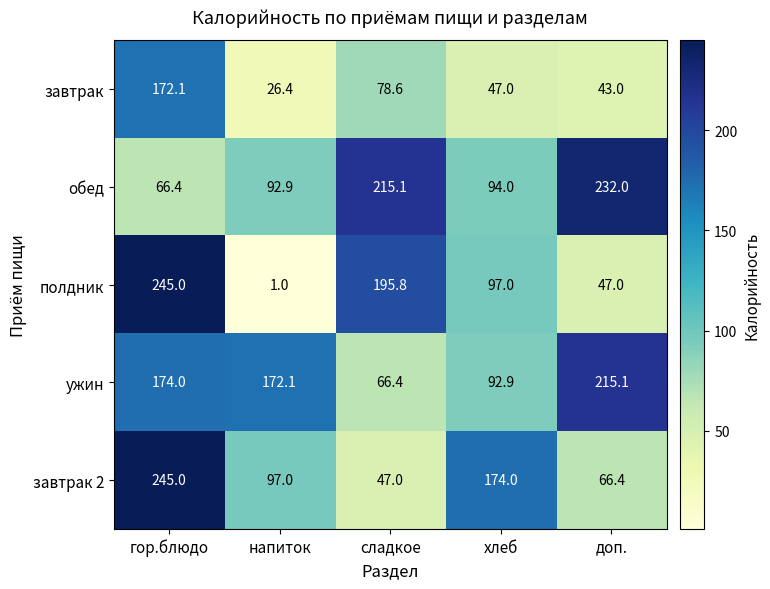

Is it true that ужин equals 92.9 at хлеб?

True